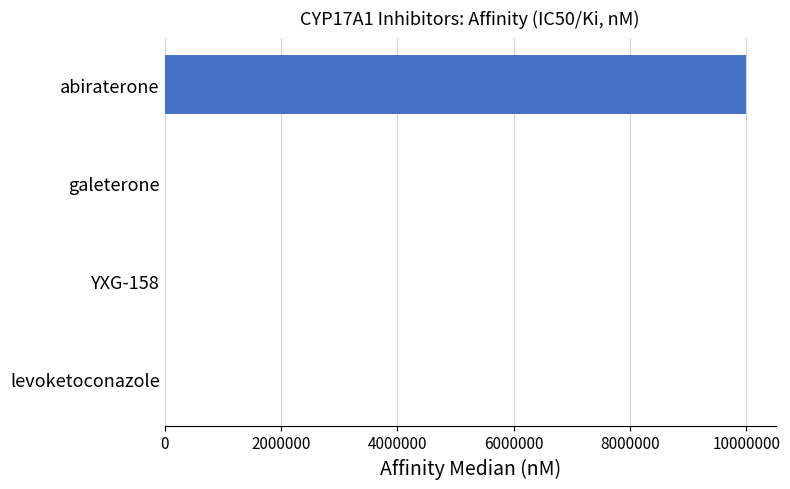

What is the sum of all values?

10000438